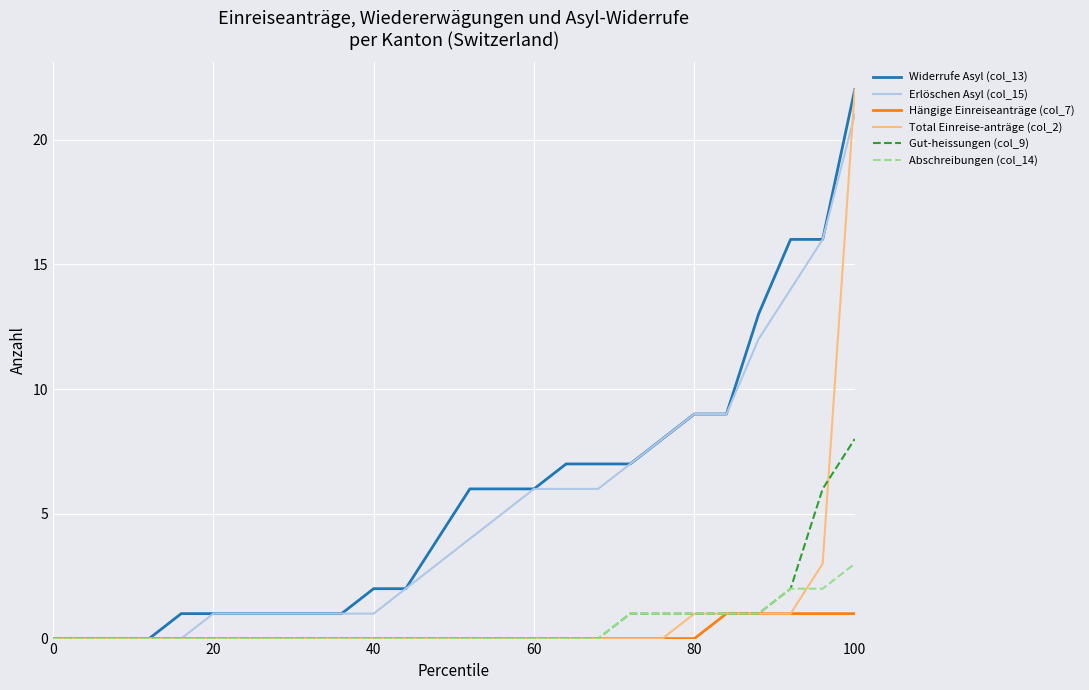

What is the maximum value shown in the chart?

22